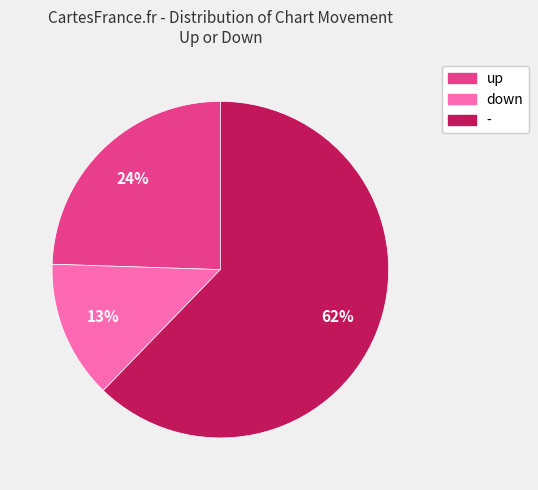

Which category has the biggest portion of the pie?

-